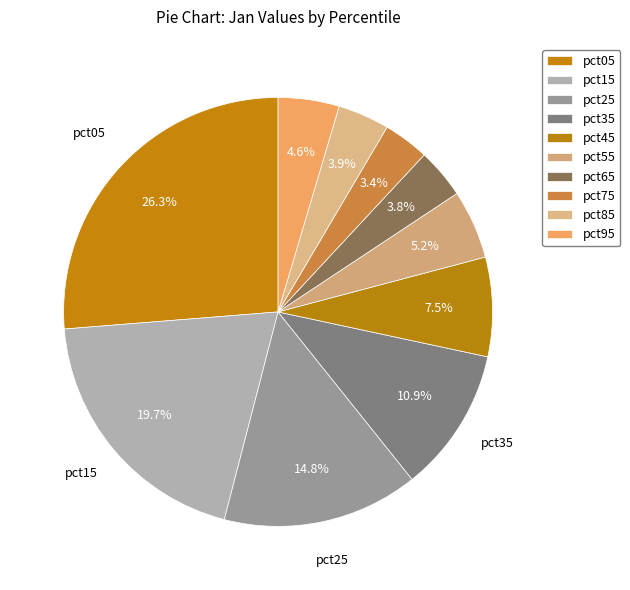

What is the total percentage of pct35 and pct45?

18.4%